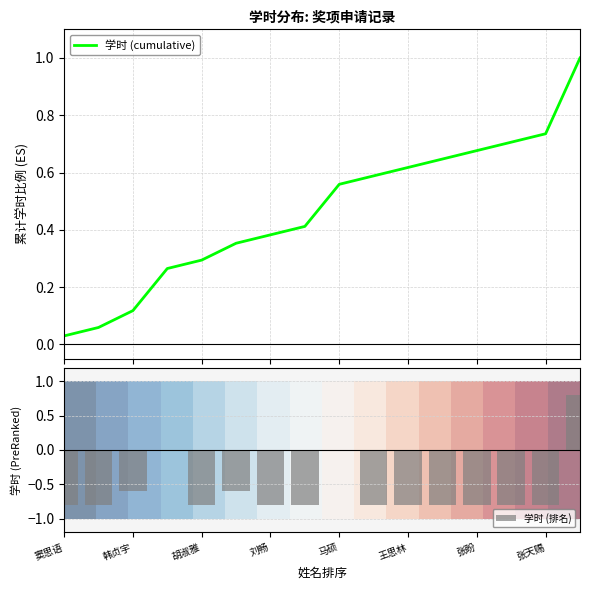

The value of 学时 (排名) at 王思林 is -0.8. True or false?

True